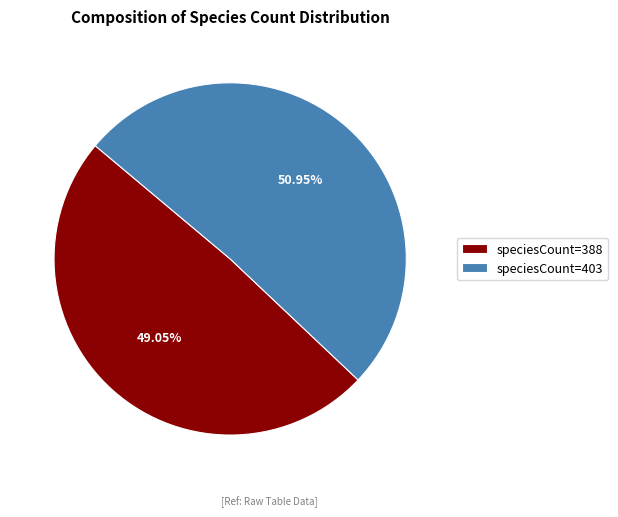

Rank the categories by value from highest to lowest.

speciesCount=403, speciesCount=388